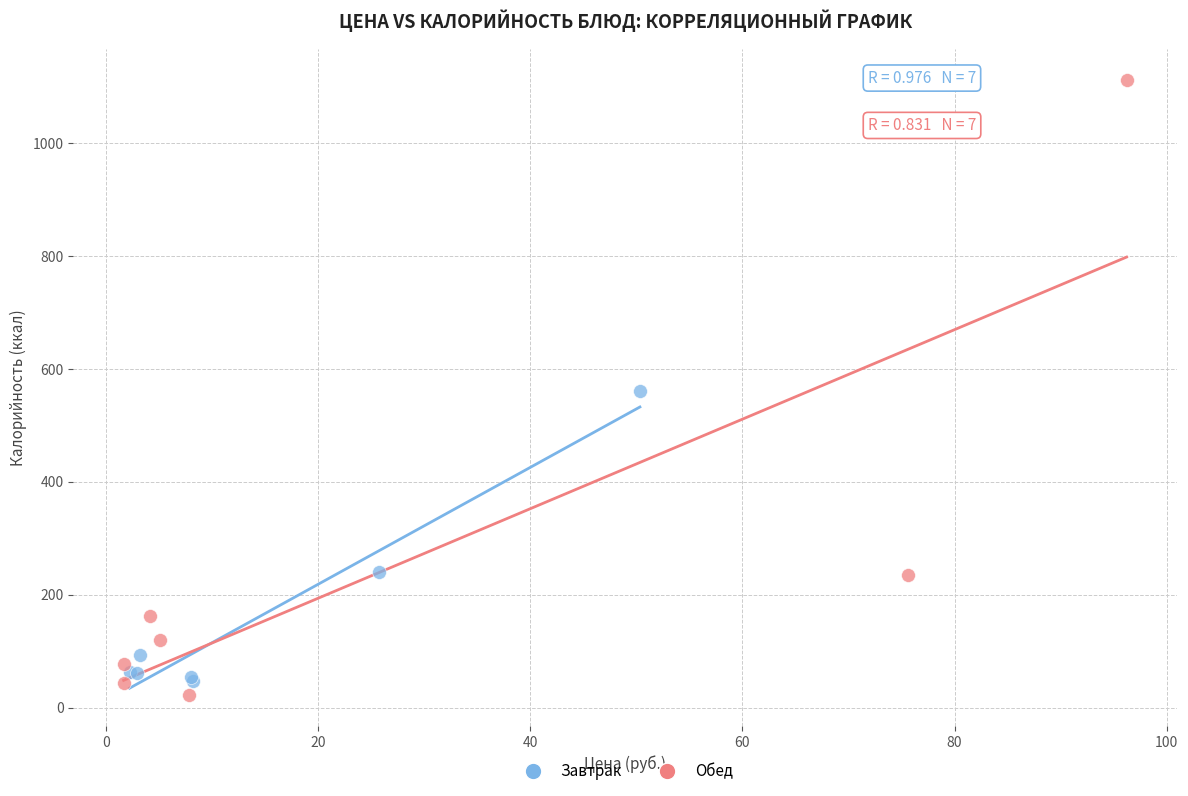

Which series has the widest spread of Y values?

Обед